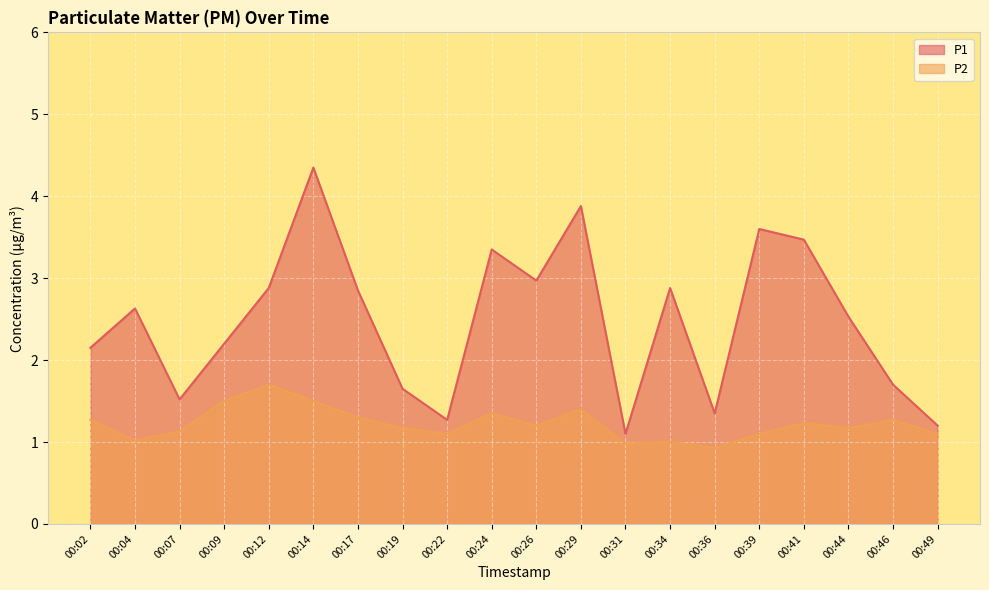

Which category has the highest value across all series?

00:14